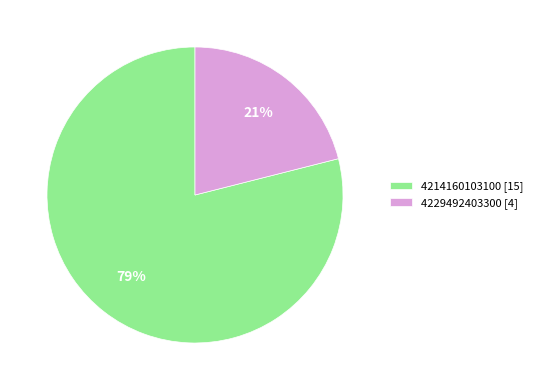

Is it true that 4214160103100 is 87% of the pie?

False